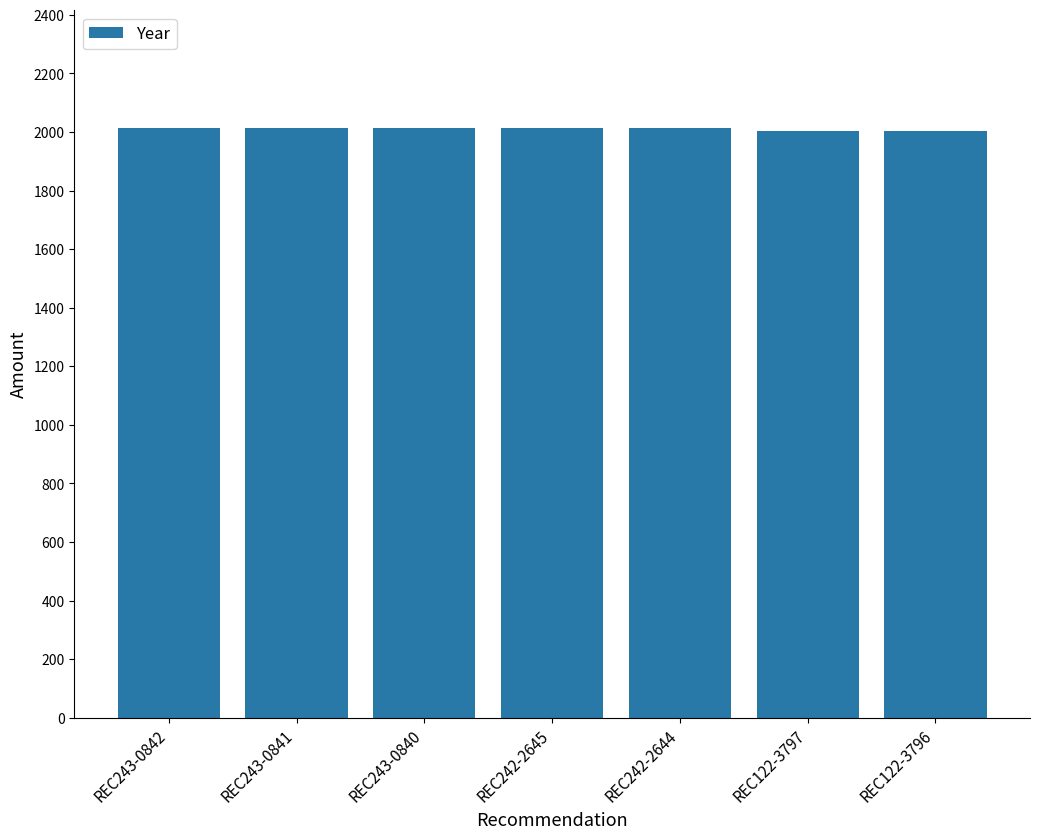

What is the sum of the values at REC243-0840 and REC242-2645?

4026